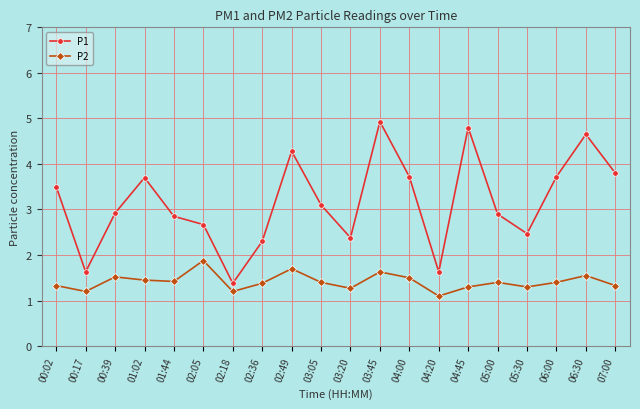

What are all the series names shown in the legend?

P1, P2